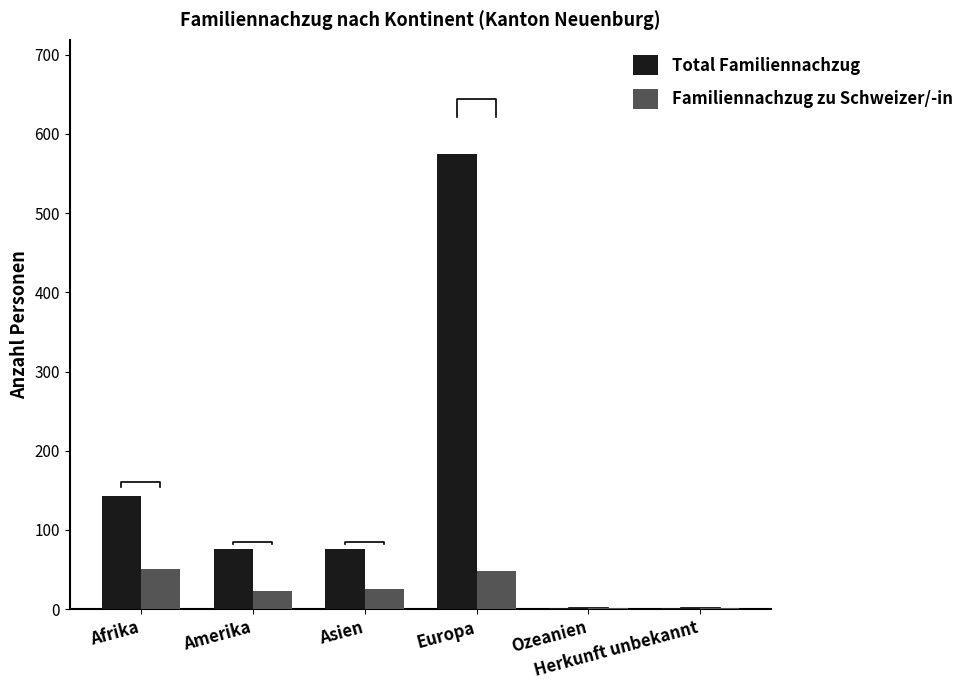

What is the value of the Total Familiennachzug bar at the 3rd from the left?

76